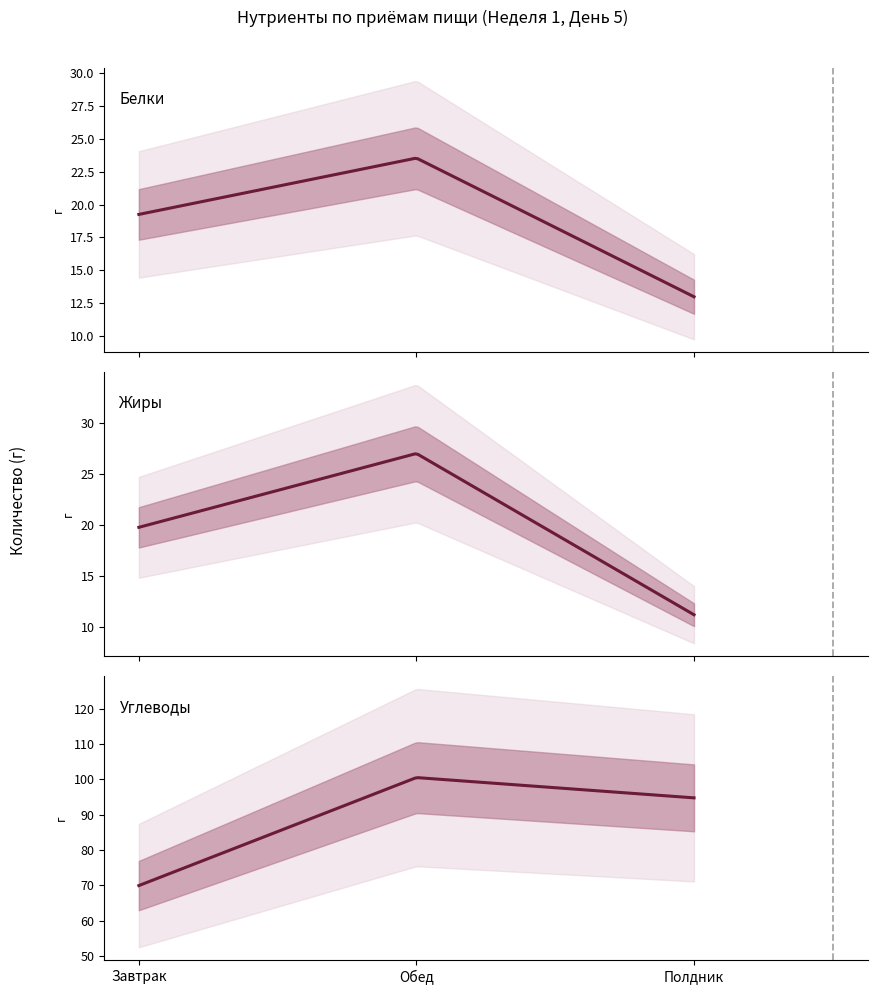

At how many categories does at least one series exceed 45?

3